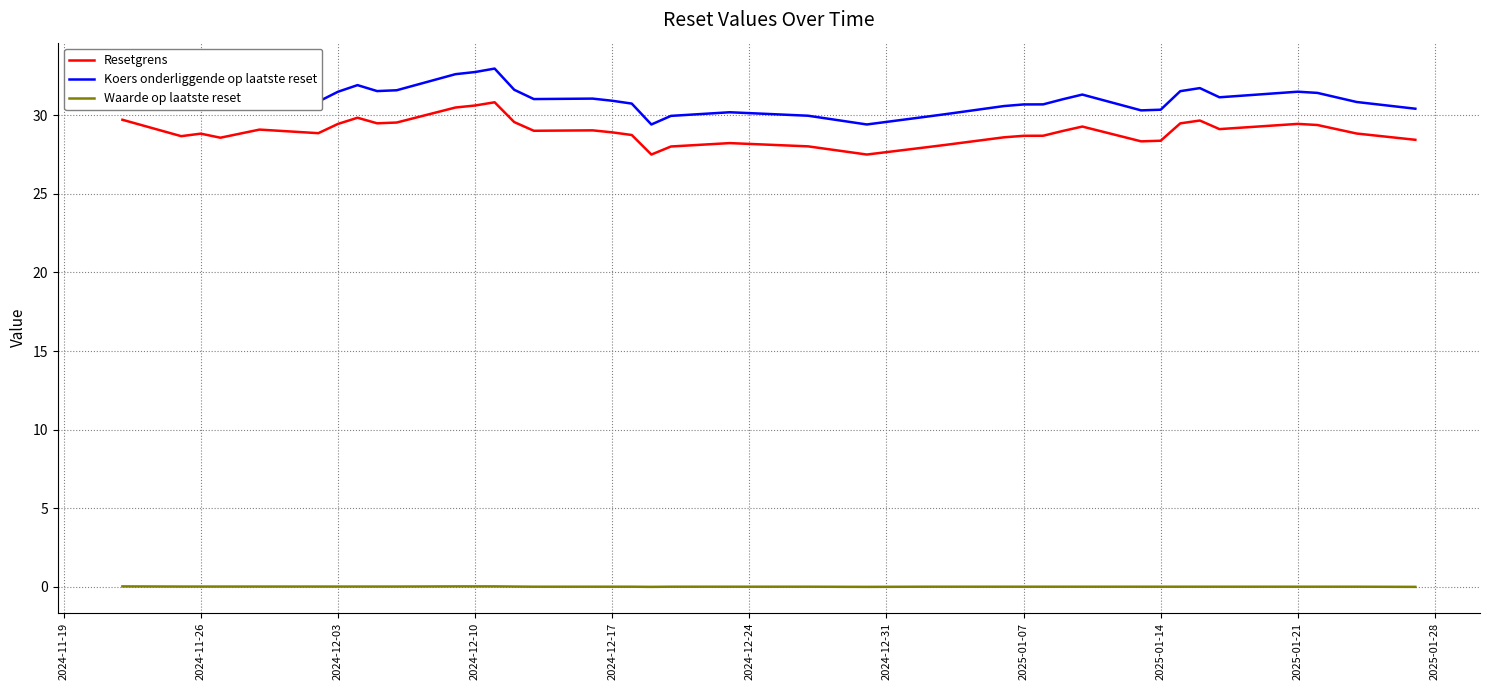

Which series has the largest total across all categories?

Koers onderliggende op laatste reset